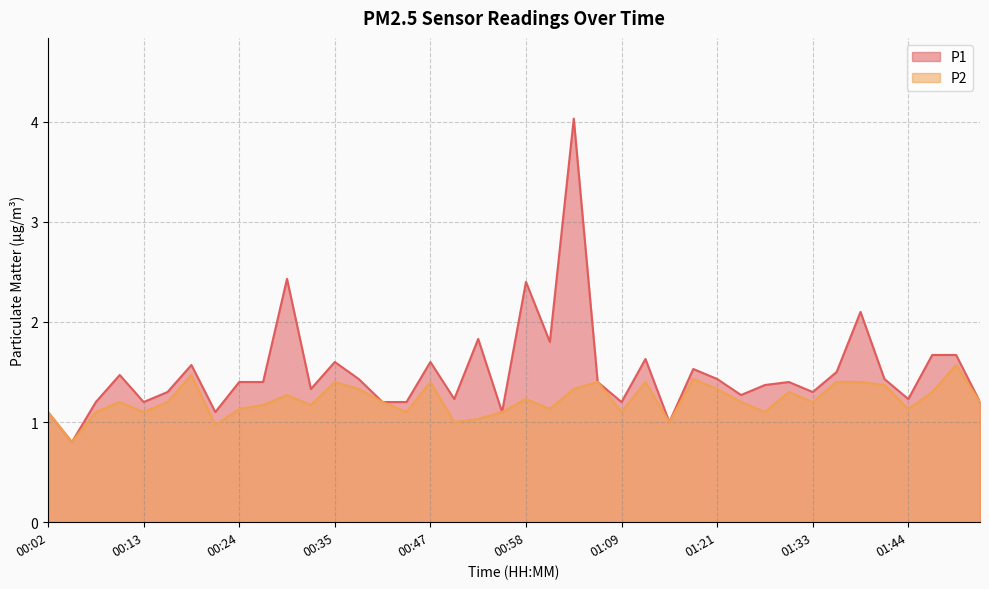

How many lines are shown in the chart?

2